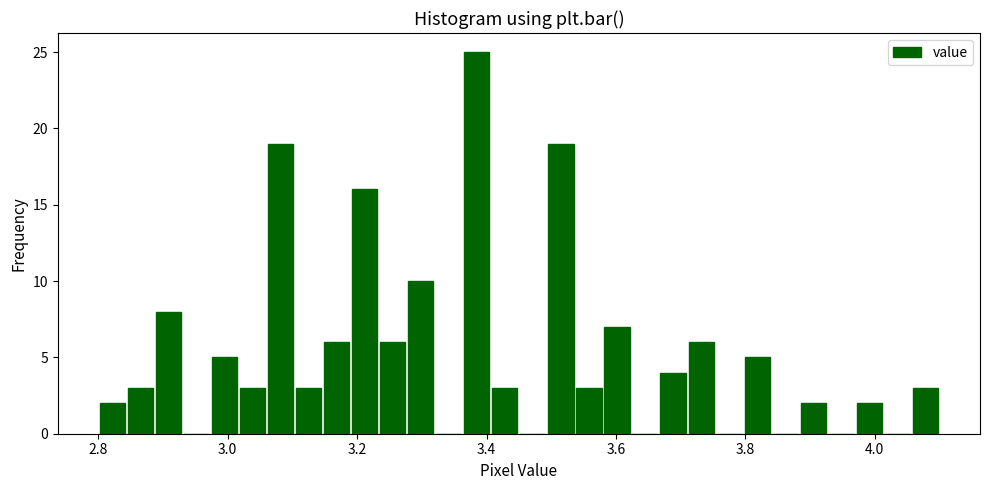

Around what value on the x-axis is the tallest bar? Give the approximate position of its centre, as read against the axis.

3.38